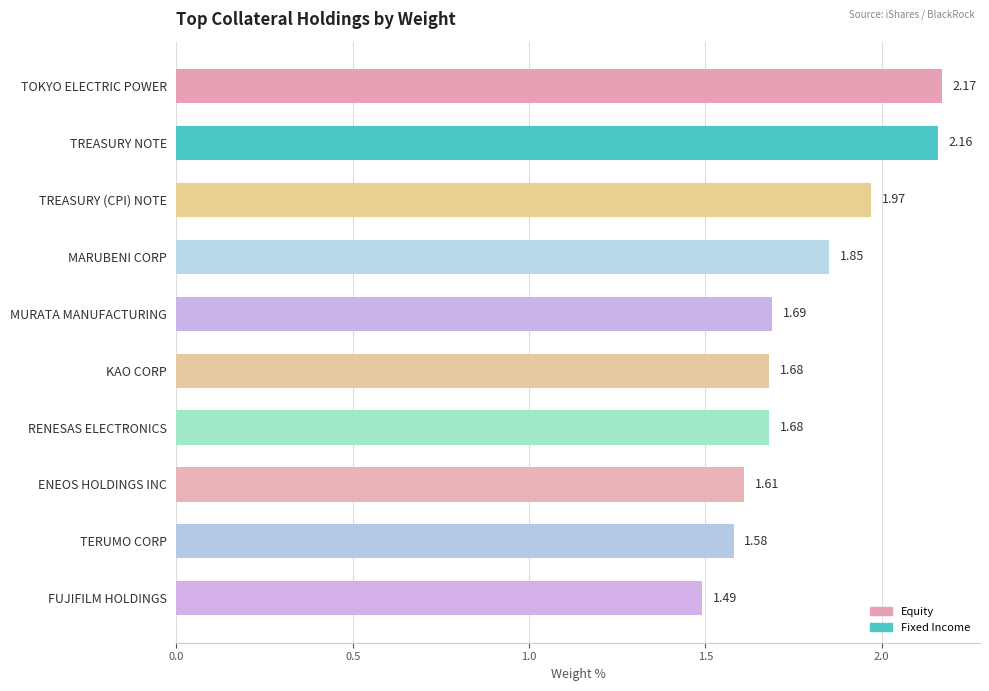

What is the label of the 8th bar from the top?

ENEOS HOLDINGS INC